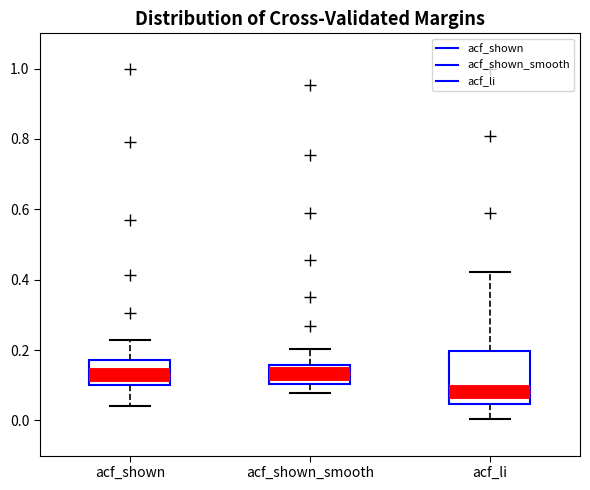

Reading left to right, read every box against the y-axis: the position of its median line, the range the box covers, and the ends of its whiskers. The values are not printed on the chart, so give them approximately, as read against the axis.

acf_shown: median 0.12, box 0.10 to 0.18, whiskers 0.04 to 0.22
acf_shown_smooth: median 0.14, box 0.10 to 0.16, whiskers 0.08 to 0.20
acf_li: median 0.08, box 0.04 to 0.20, whiskers 0.00 to 0.42